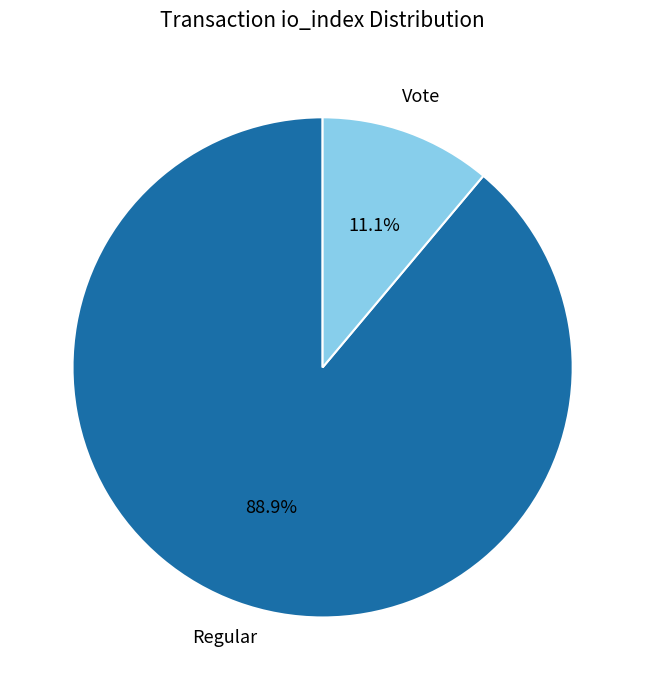

What is the total percentage of Regular and Vote?

100.0%